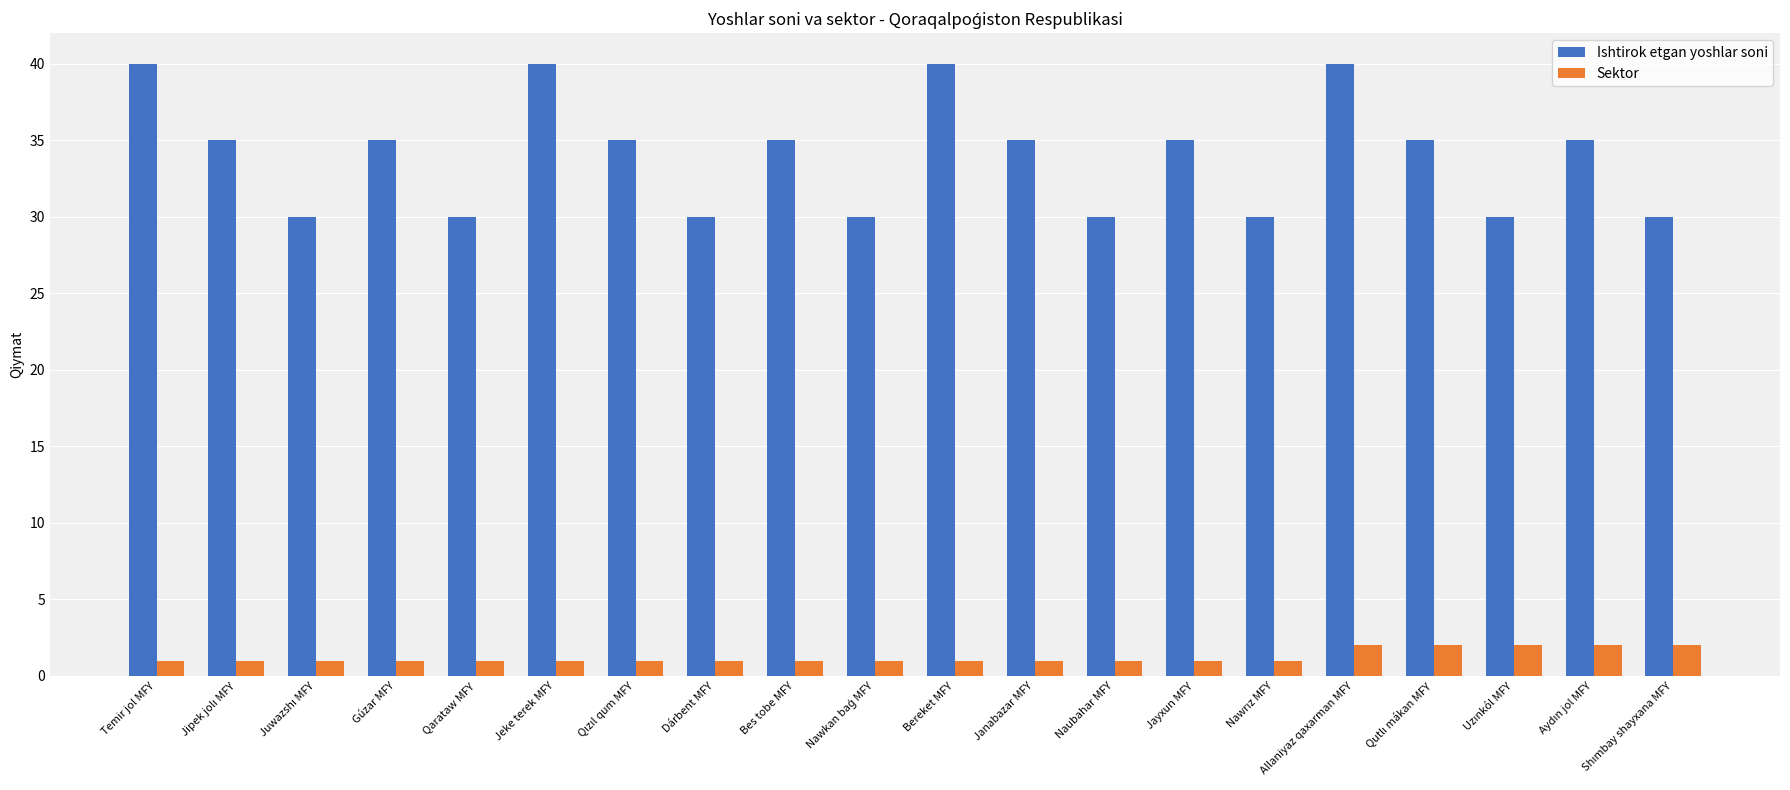

Reading left to right, extract all data points from this chart.

Ishtirok etgan yoshlar soni: 40	35	30	35	30	40	35	30	35	30	40	35	30	35	30	40	35	30	35	30
Sektor: 1	1	1	1	1	1	1	1	1	1	1	1	1	1	1	2	2	2	2	2